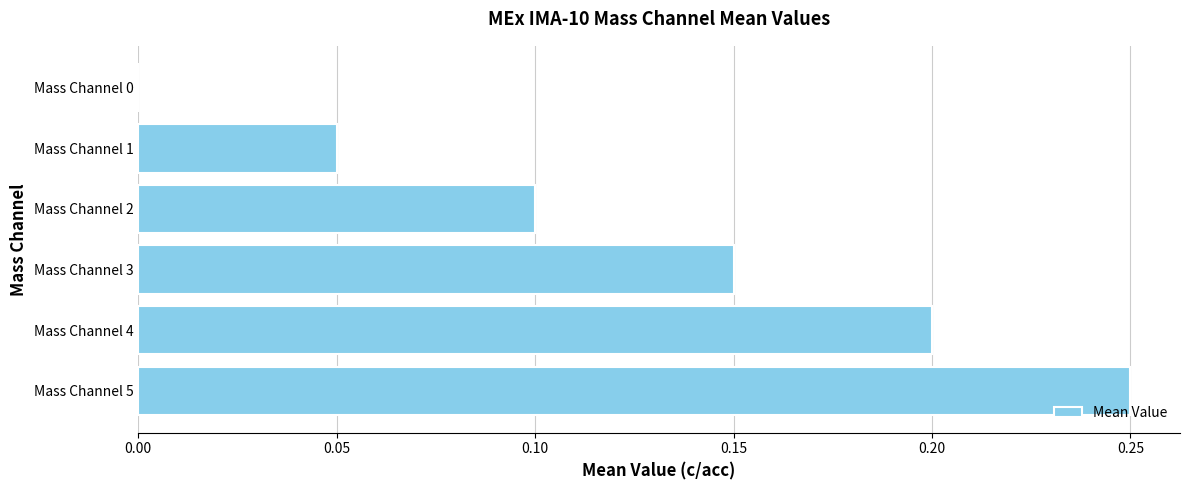

True or false: the data shows 0.4 at Mass Channel 5.

False